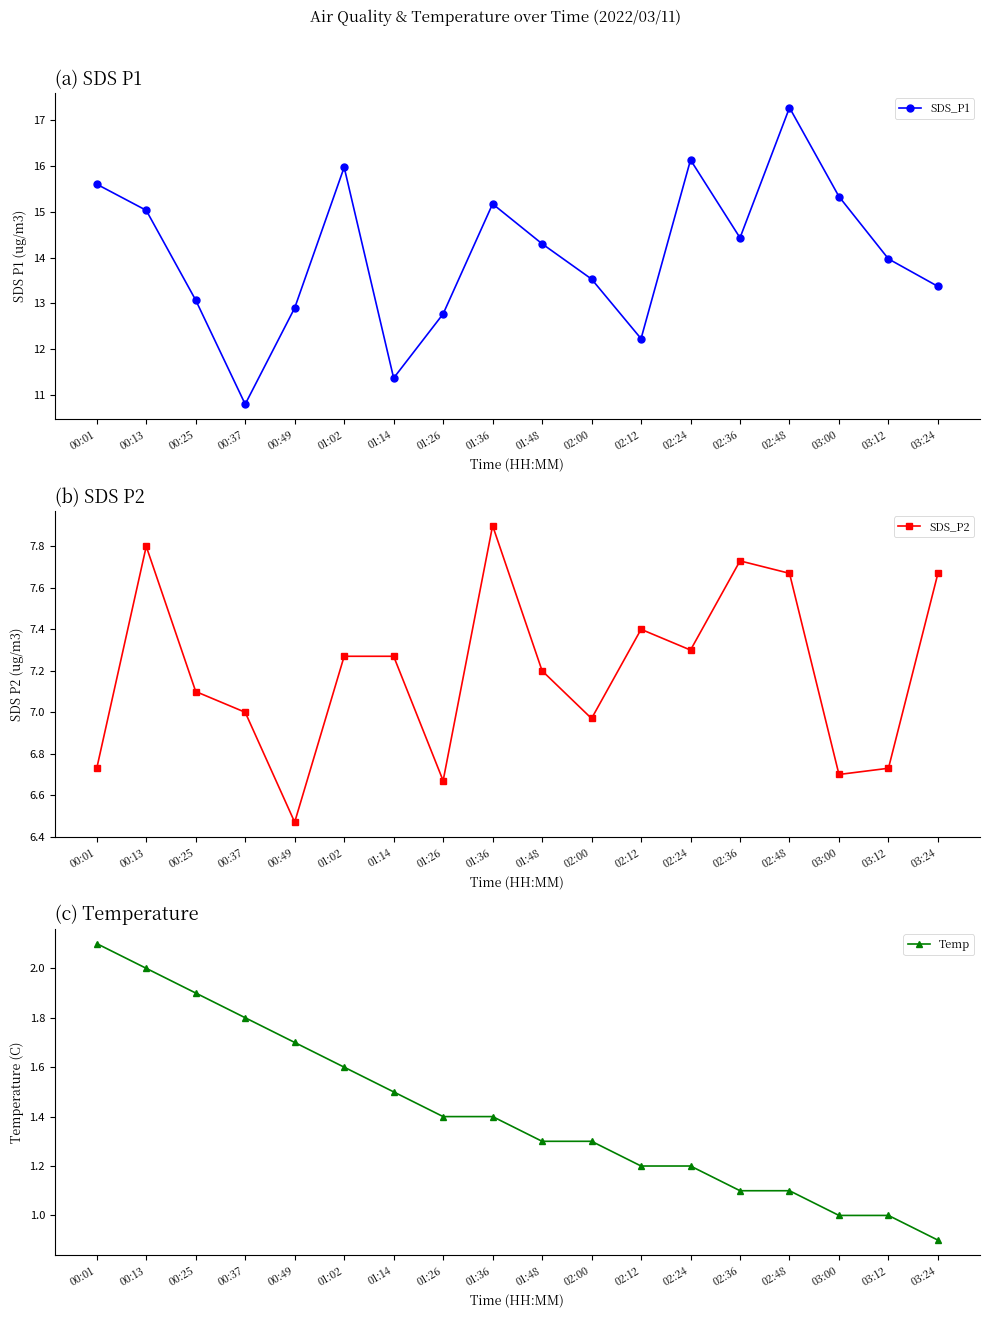

What is the label of the 9th point from the left?

01:36